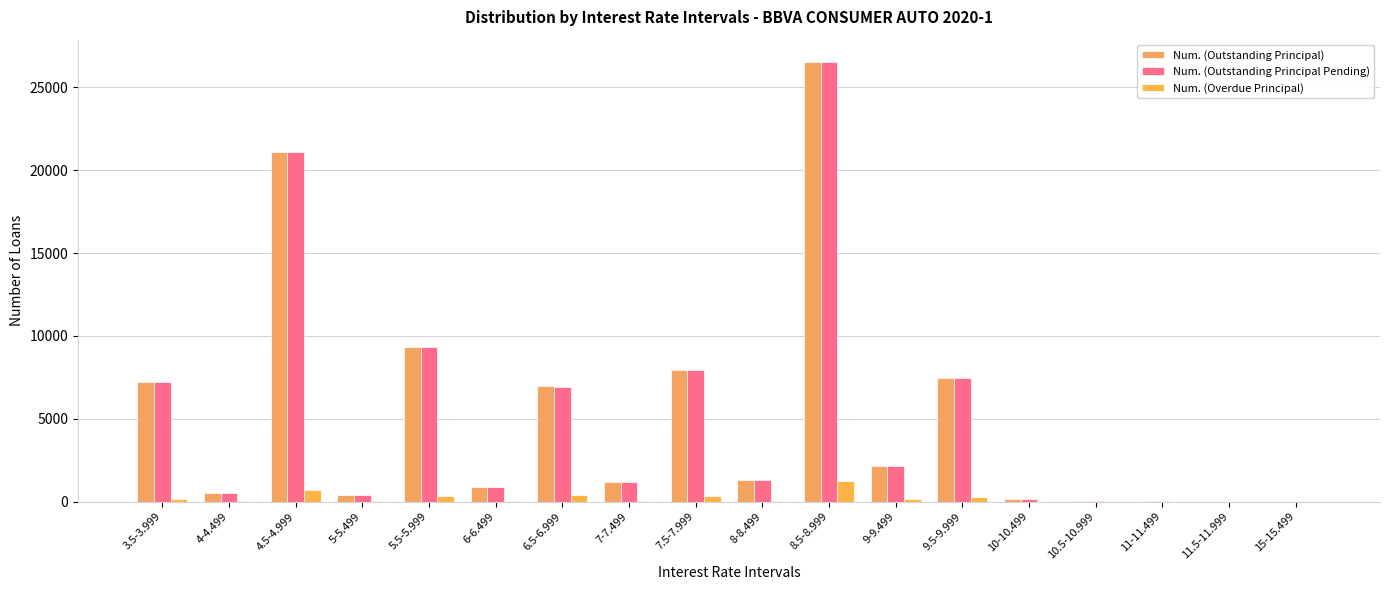

What is the approximate value of Num. (Overdue Principal) at 9-9.499, to the nearest 100?

100